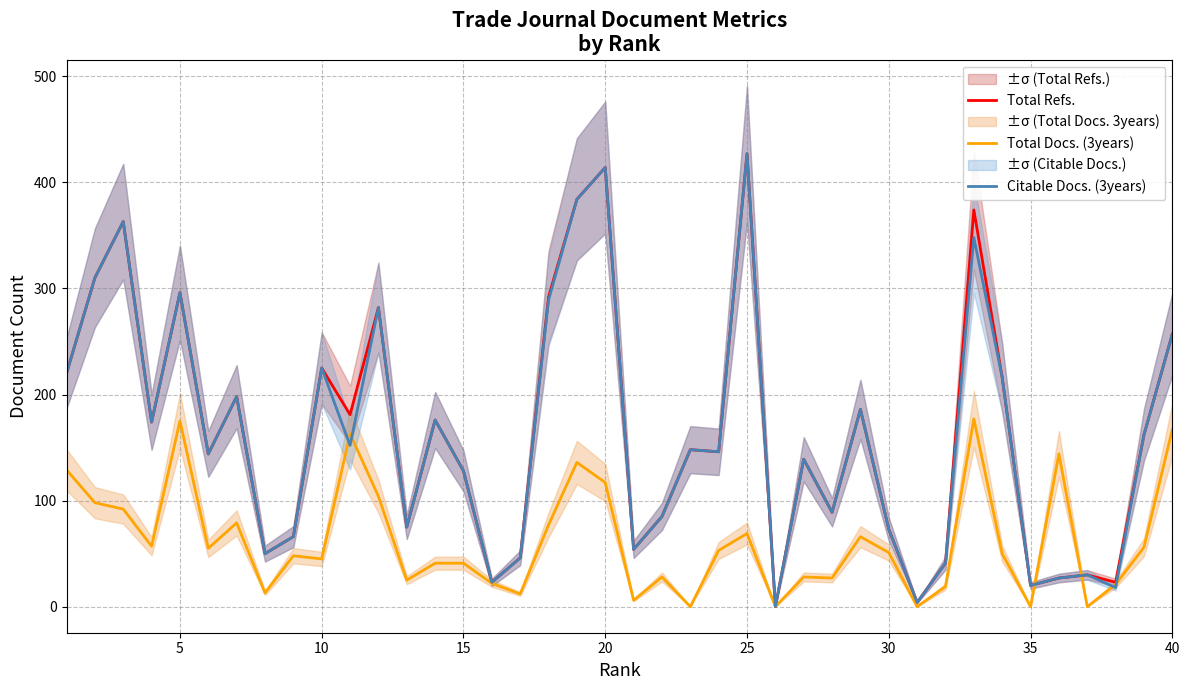

What is the maximum value for Total Refs.?

427